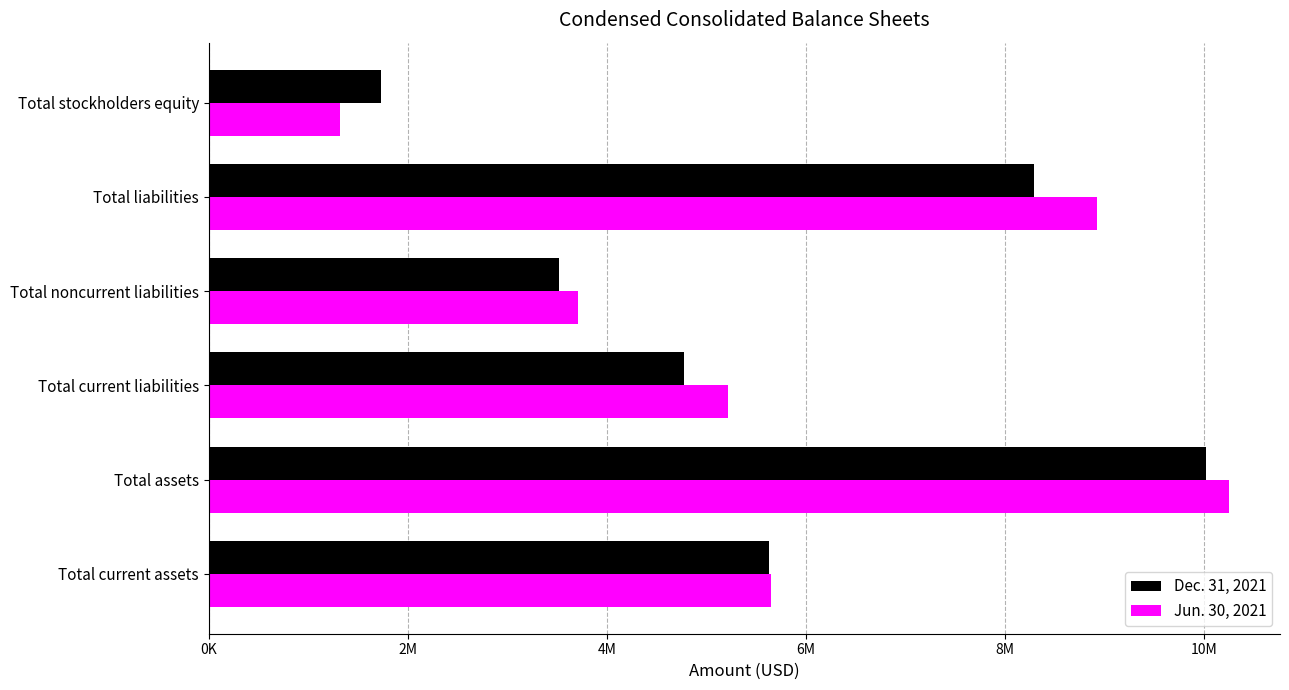

What are all the series names shown in the legend?

Dec. 31, 2021, Jun. 30, 2021